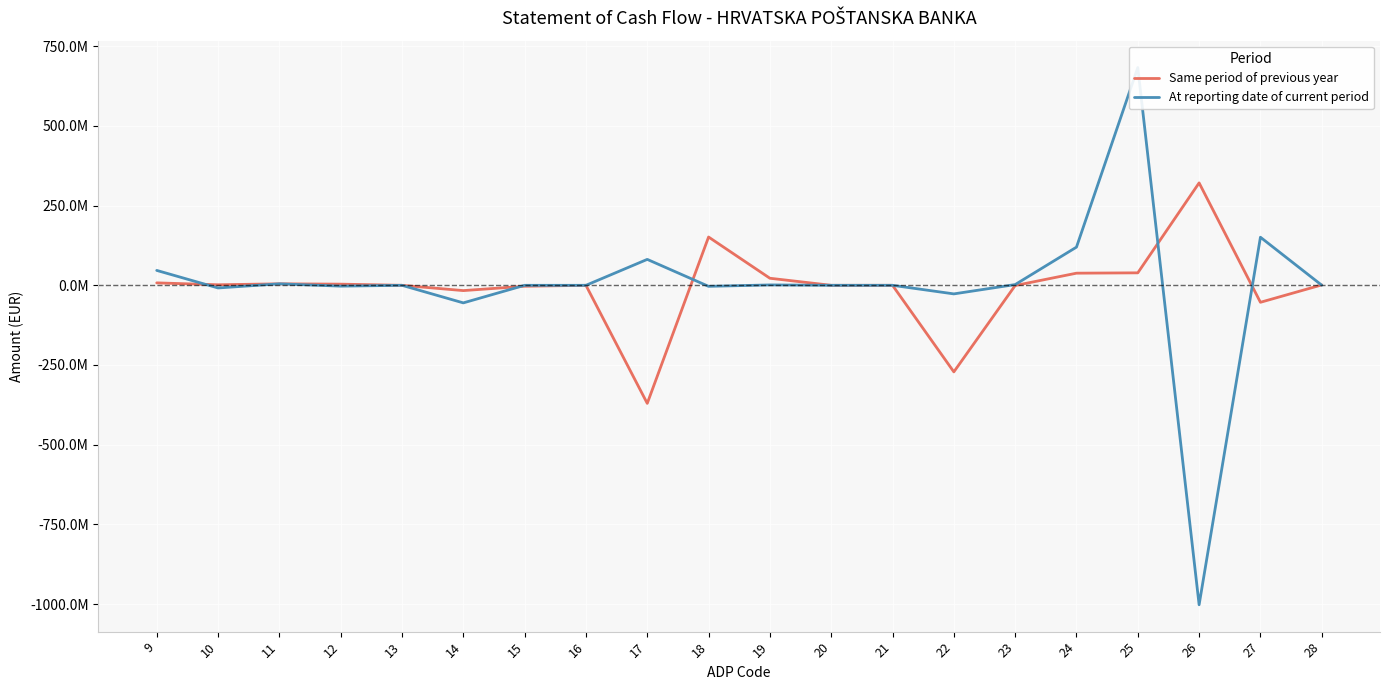

What is the smallest value displayed?

-1002224920